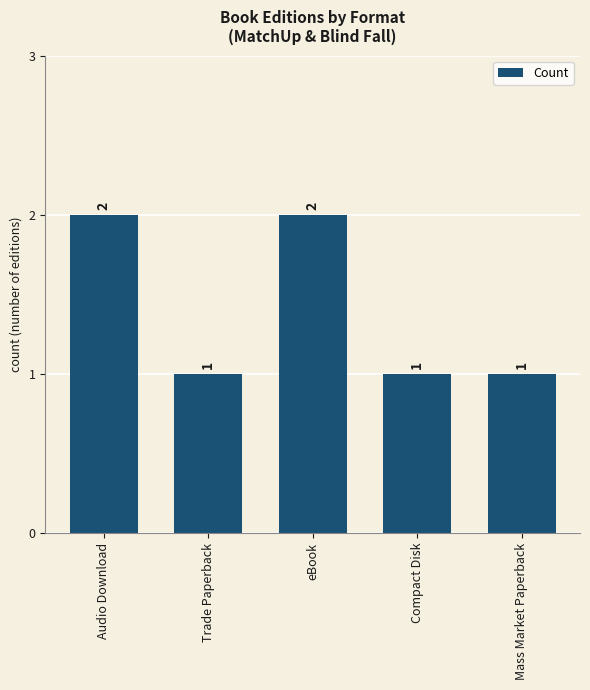

What is the difference between the maximum and minimum values?

1